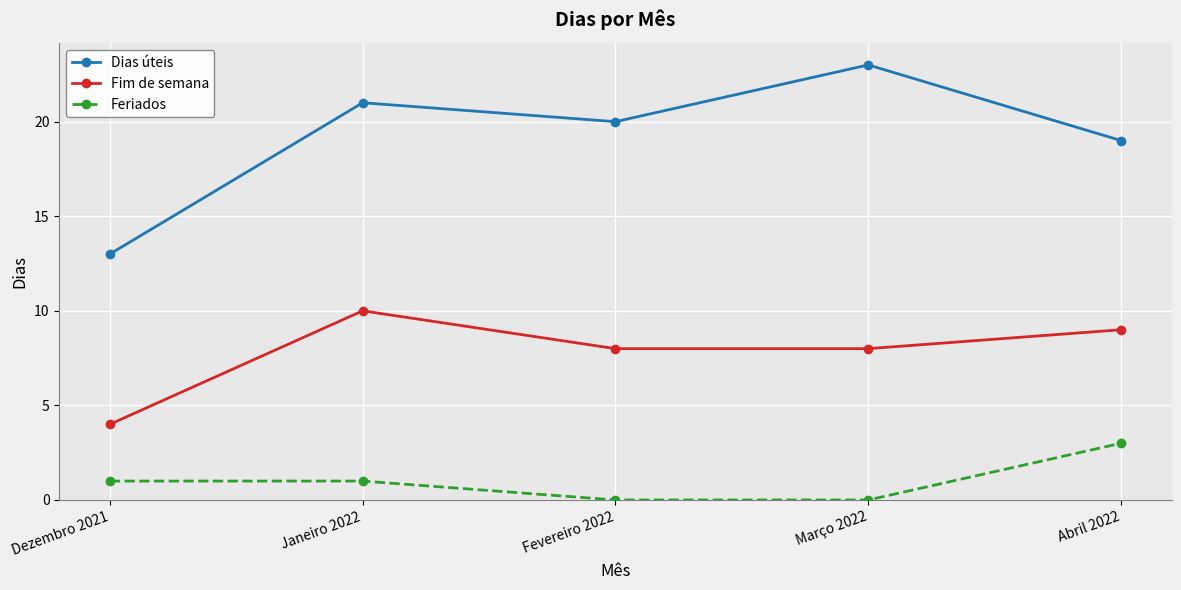

What is the total value across all series at Fevereiro 2022?

28